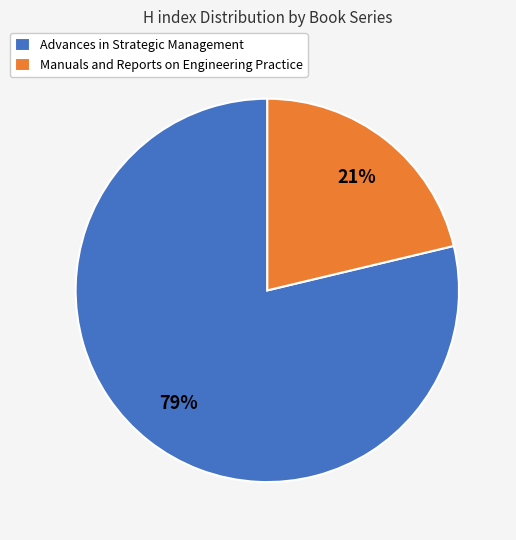

Which has a higher value, Advances in Strategic Management or Manuals and Reports on Engineering Practice?

Advances in Strategic Management